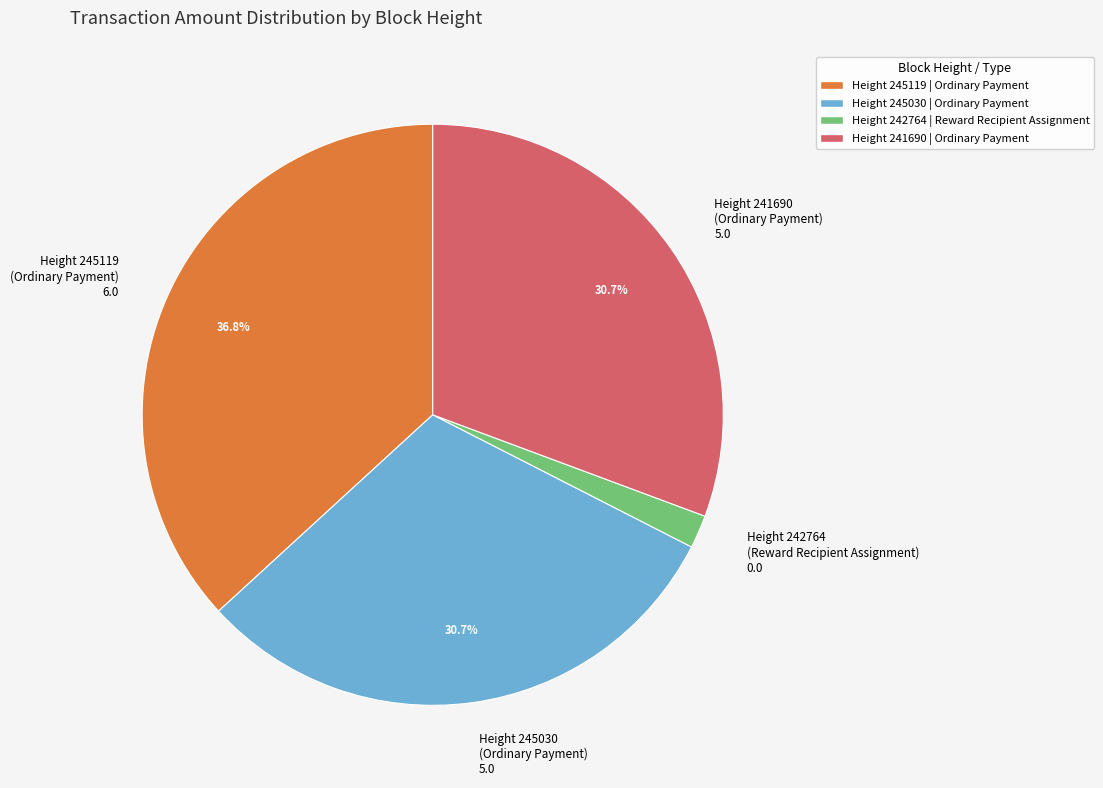

What is the largest slice in the pie chart?

Height 245119